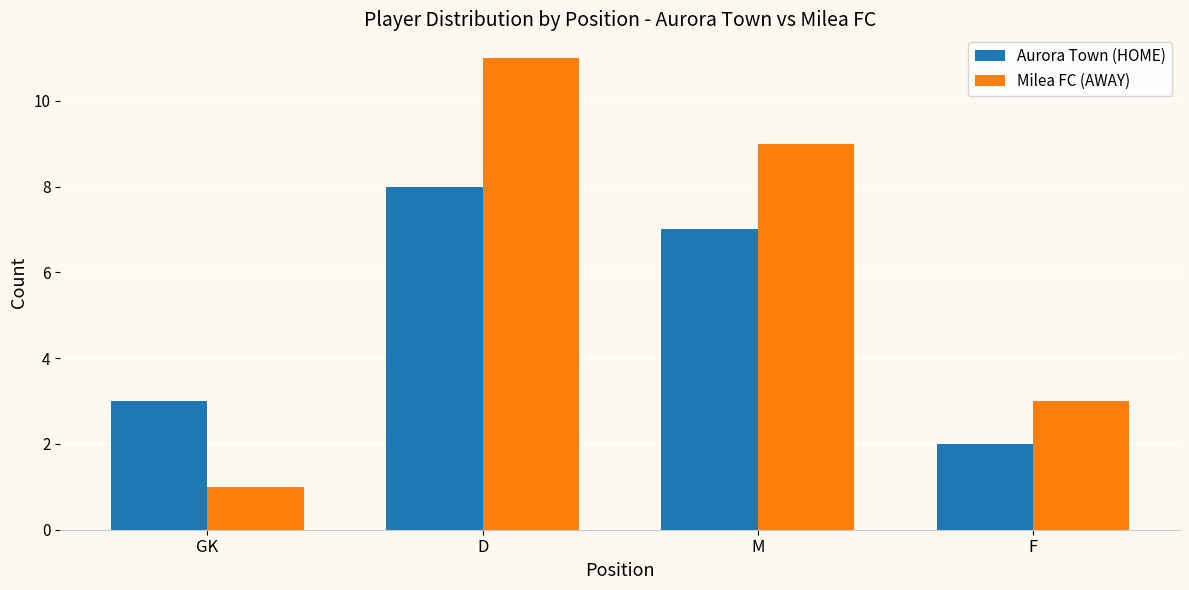

Which series has the widest spread of values?

Milea FC (AWAY)